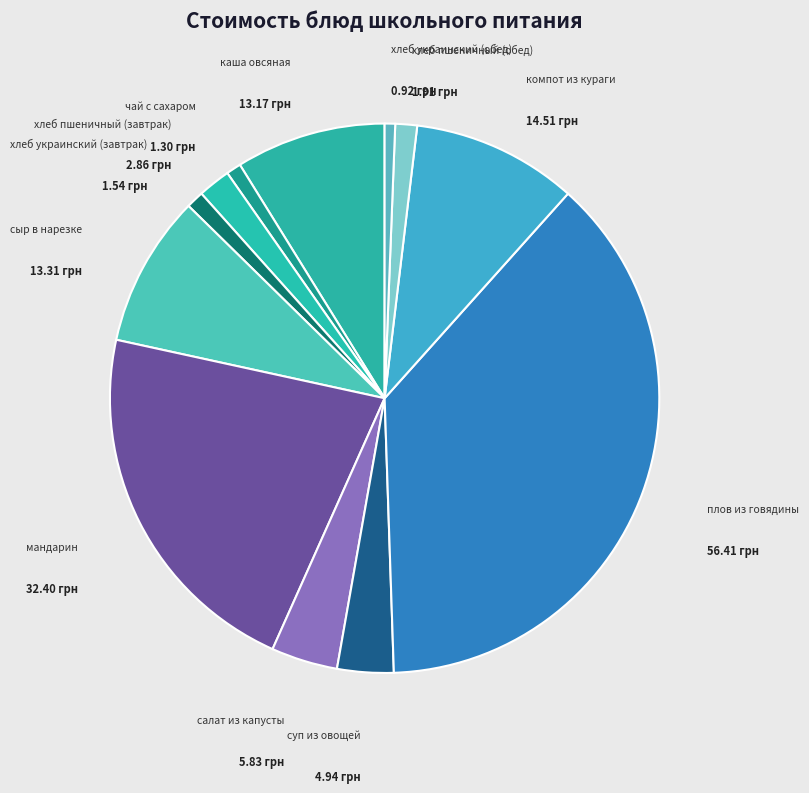

Count the number of slices in the pie.

12